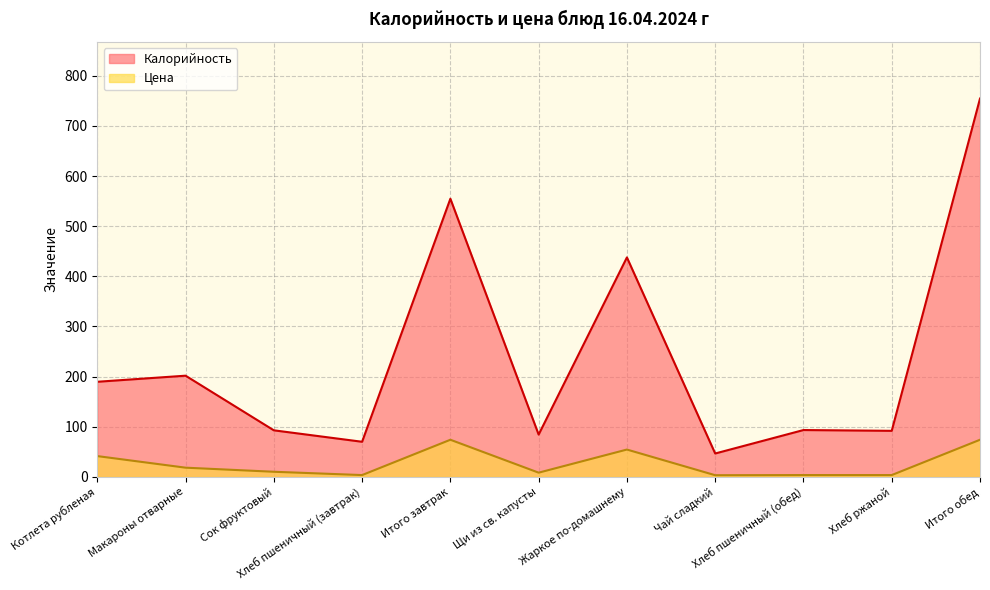

What is the sum of all Калорийность values?

2618.3